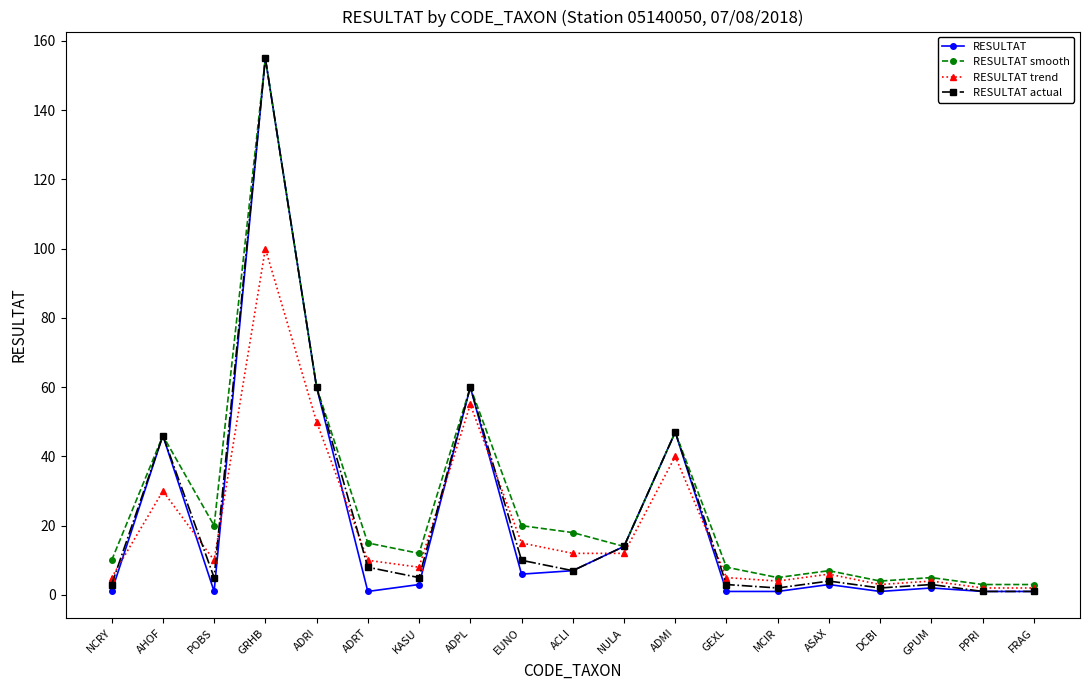

What is the average value of the RESULTAT trend series?

20